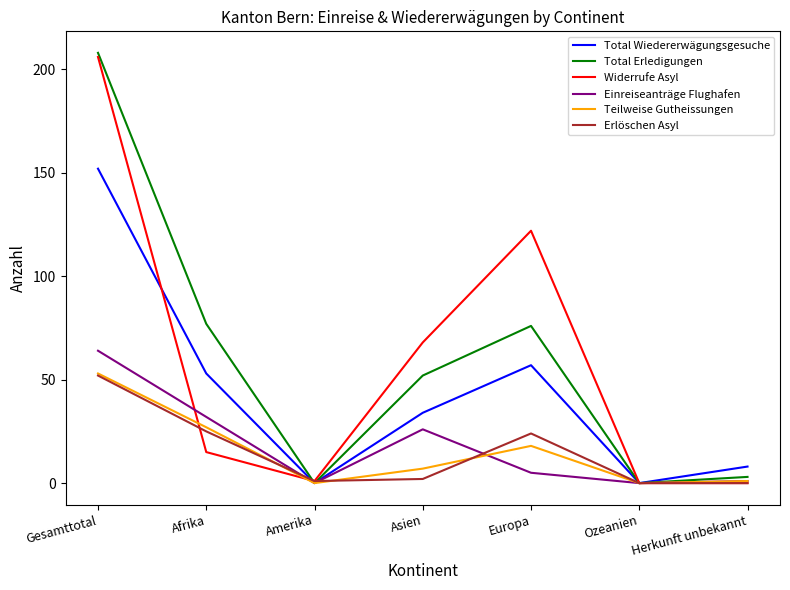

What is the approximate value of Widerrufe Asyl at Afrika?

15